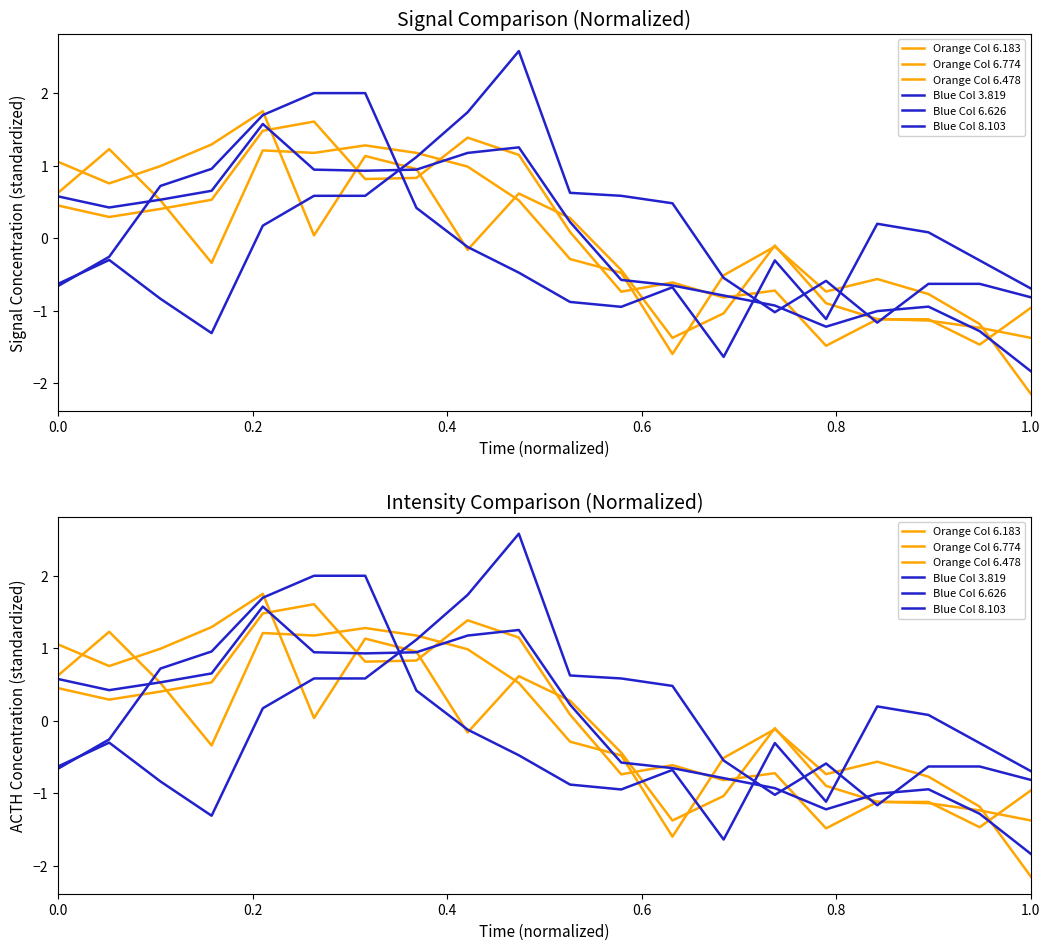

How many times do Orange Series 6.478 and Blue Series 8.103 cross each other?

5